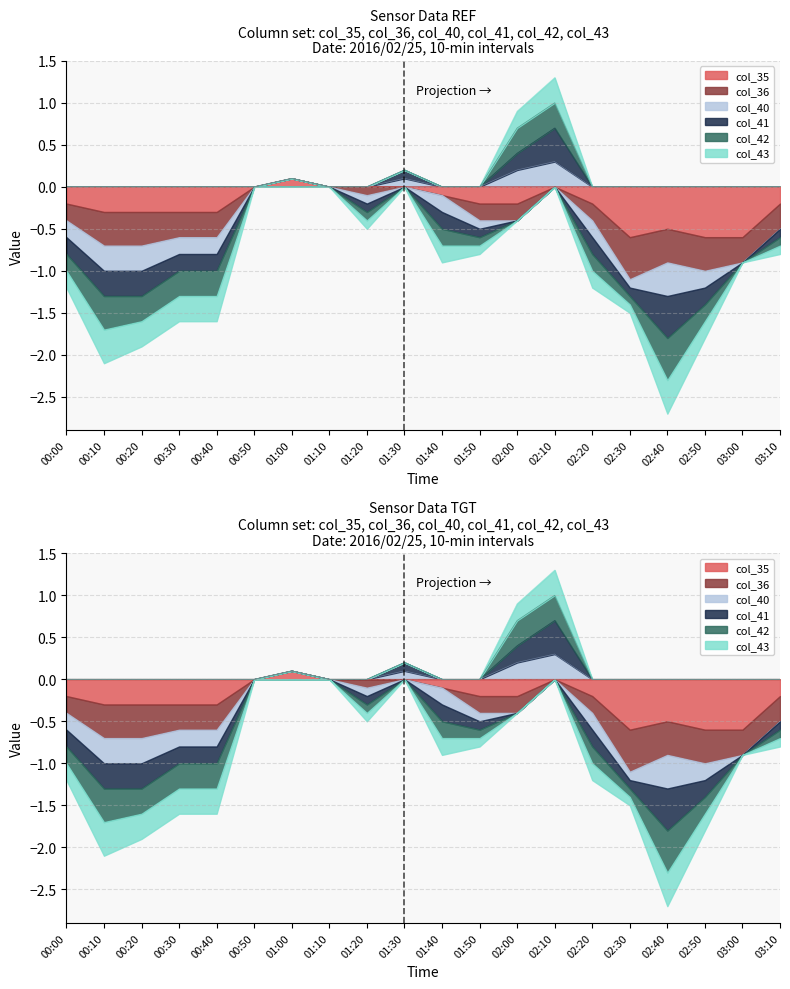

What position from the left is 02:10?

14